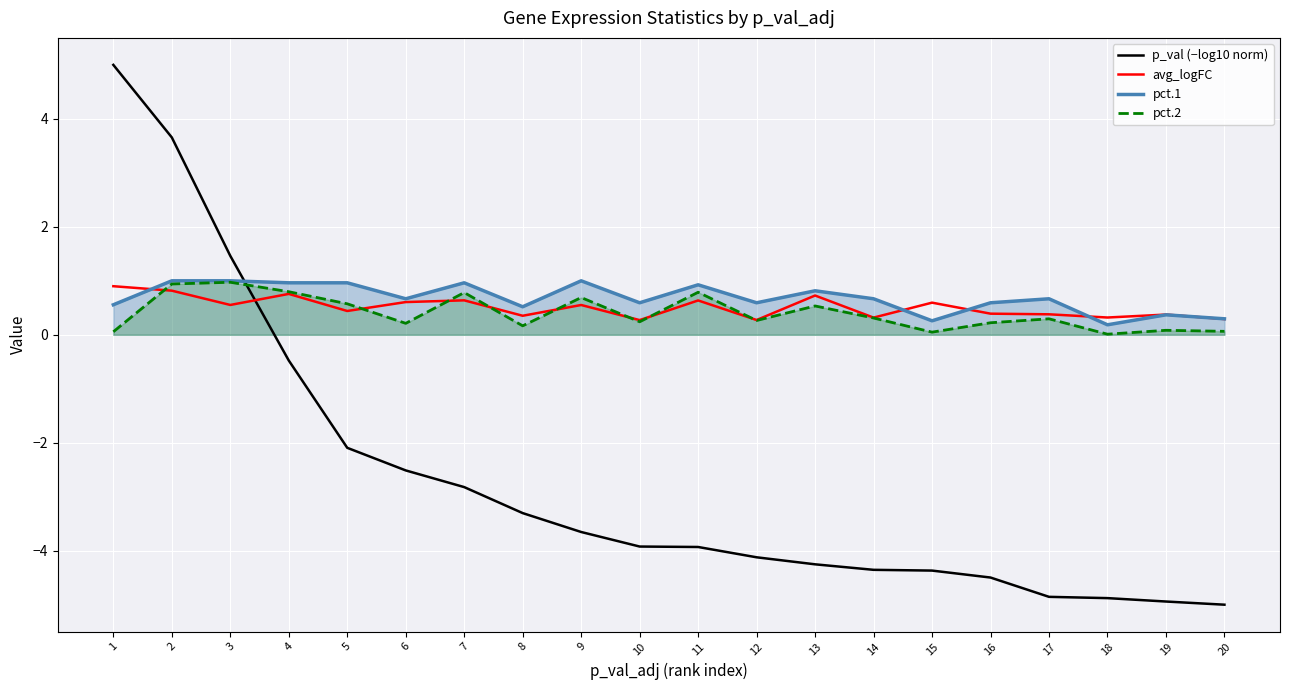

True or false: pct.2 and p_val (−log10 norm) intersect in this chart.

True